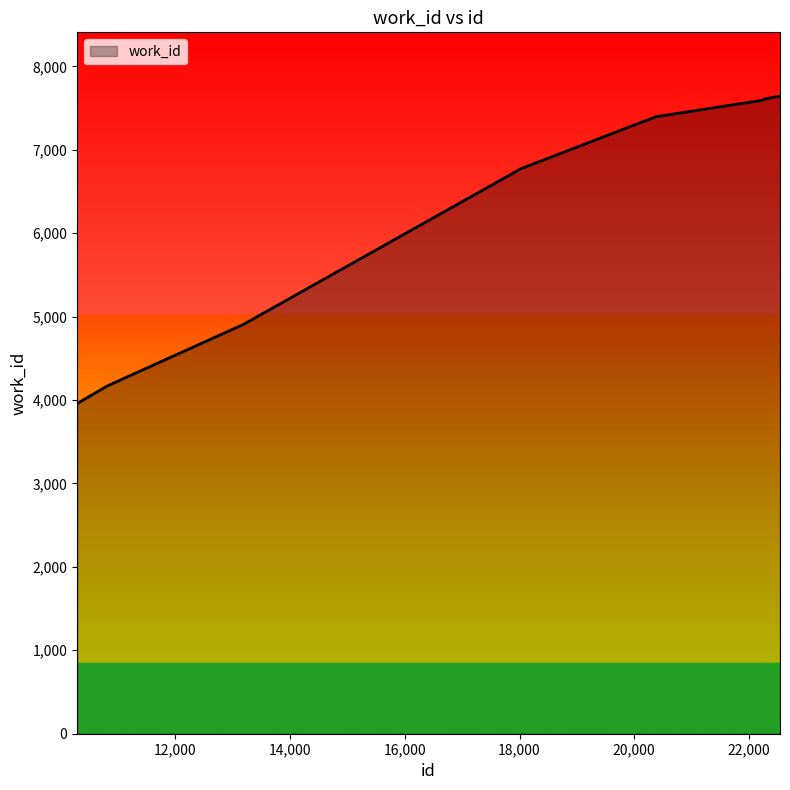

What is the smallest value displayed?

3958